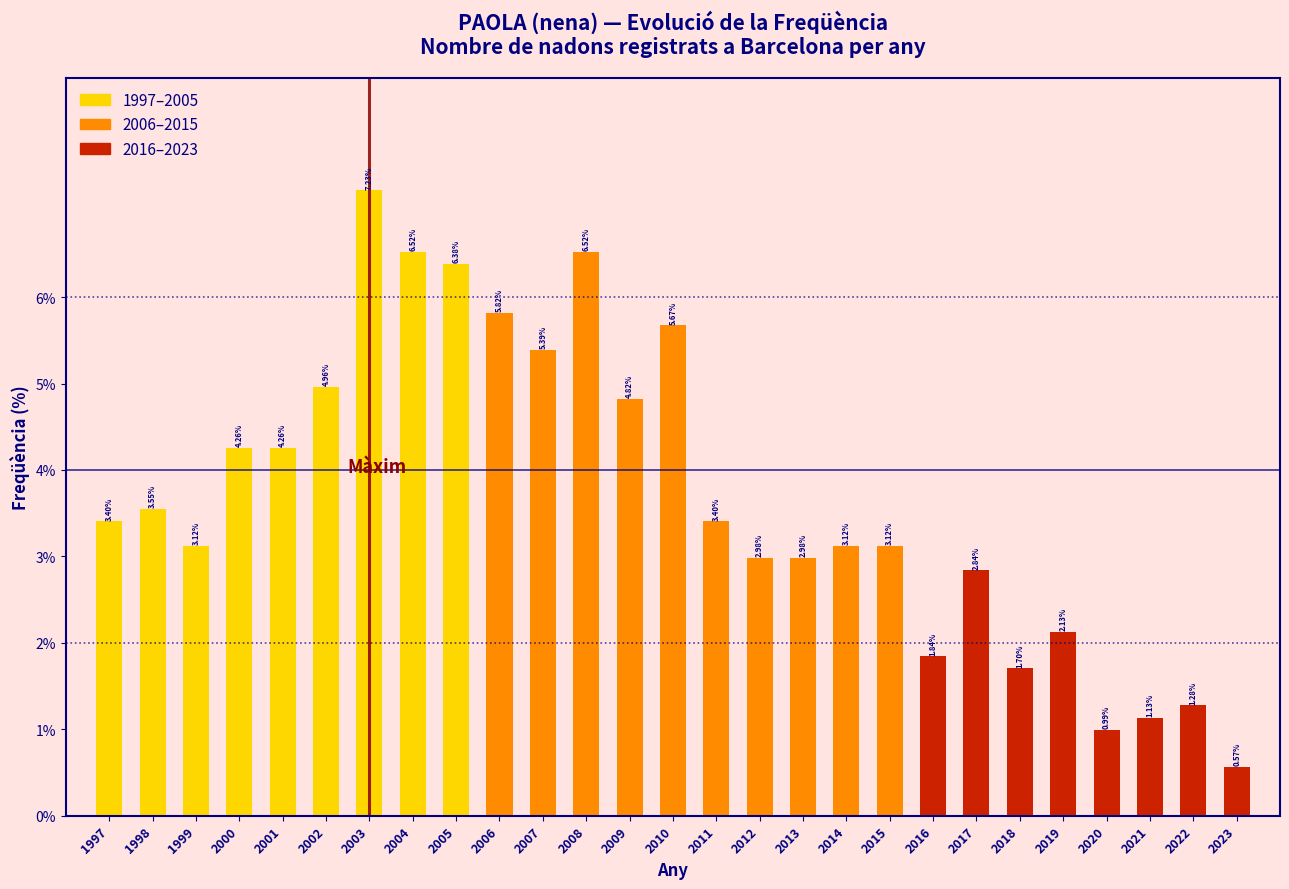

What is the change in value from 2002 to 2005?

+1.4